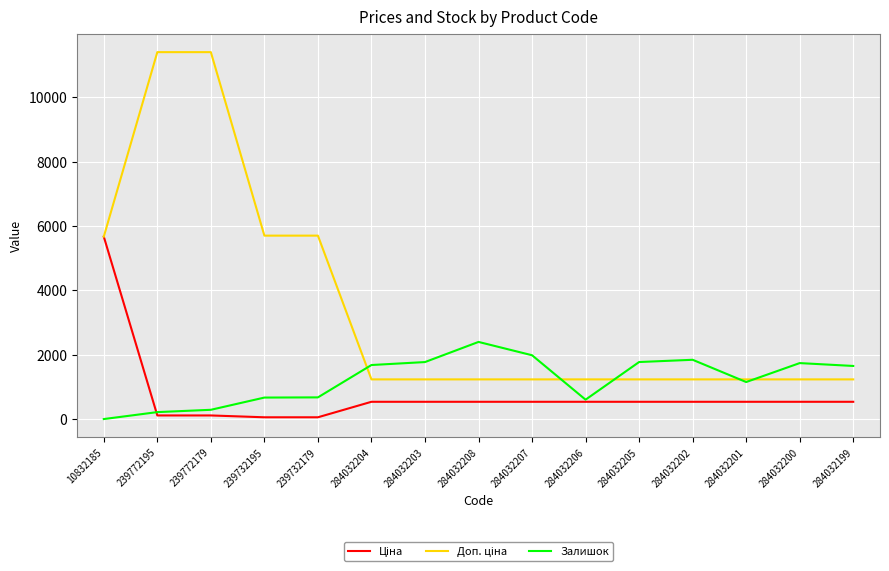

What is the maximum value shown in the chart?

11410.0